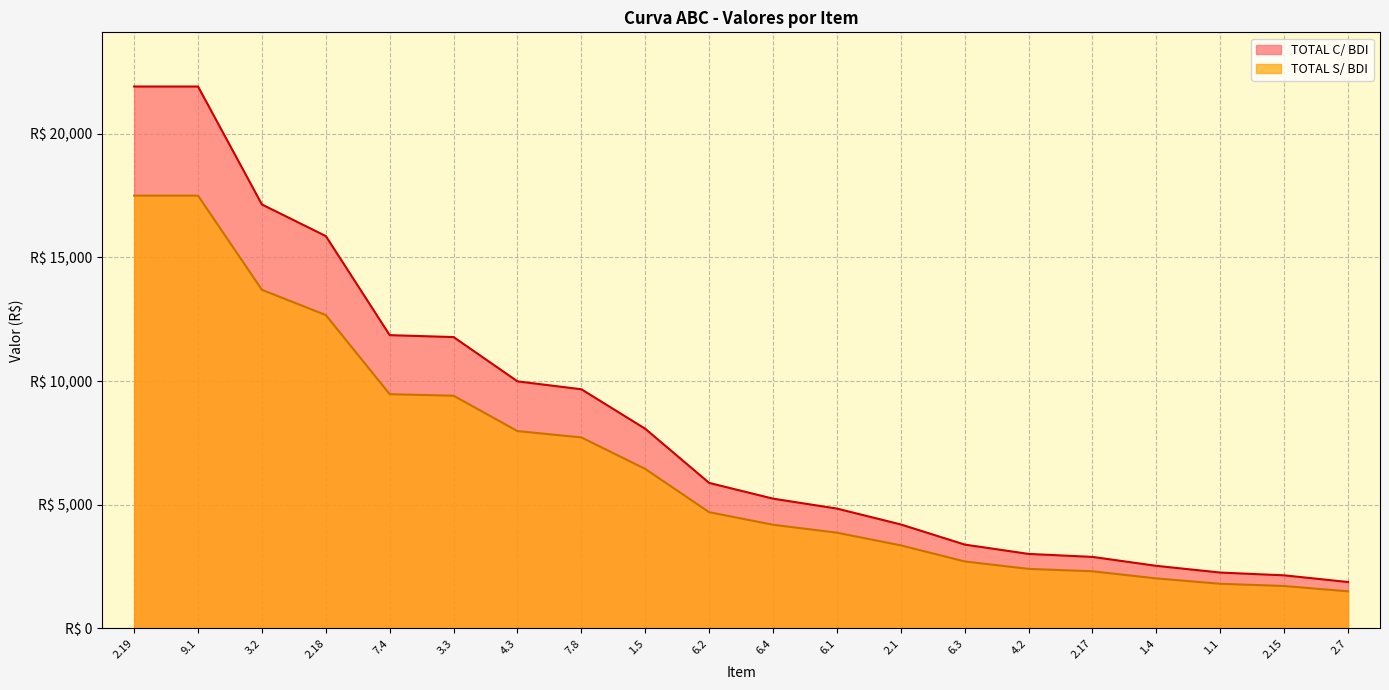

How many lines are shown in the chart?

2